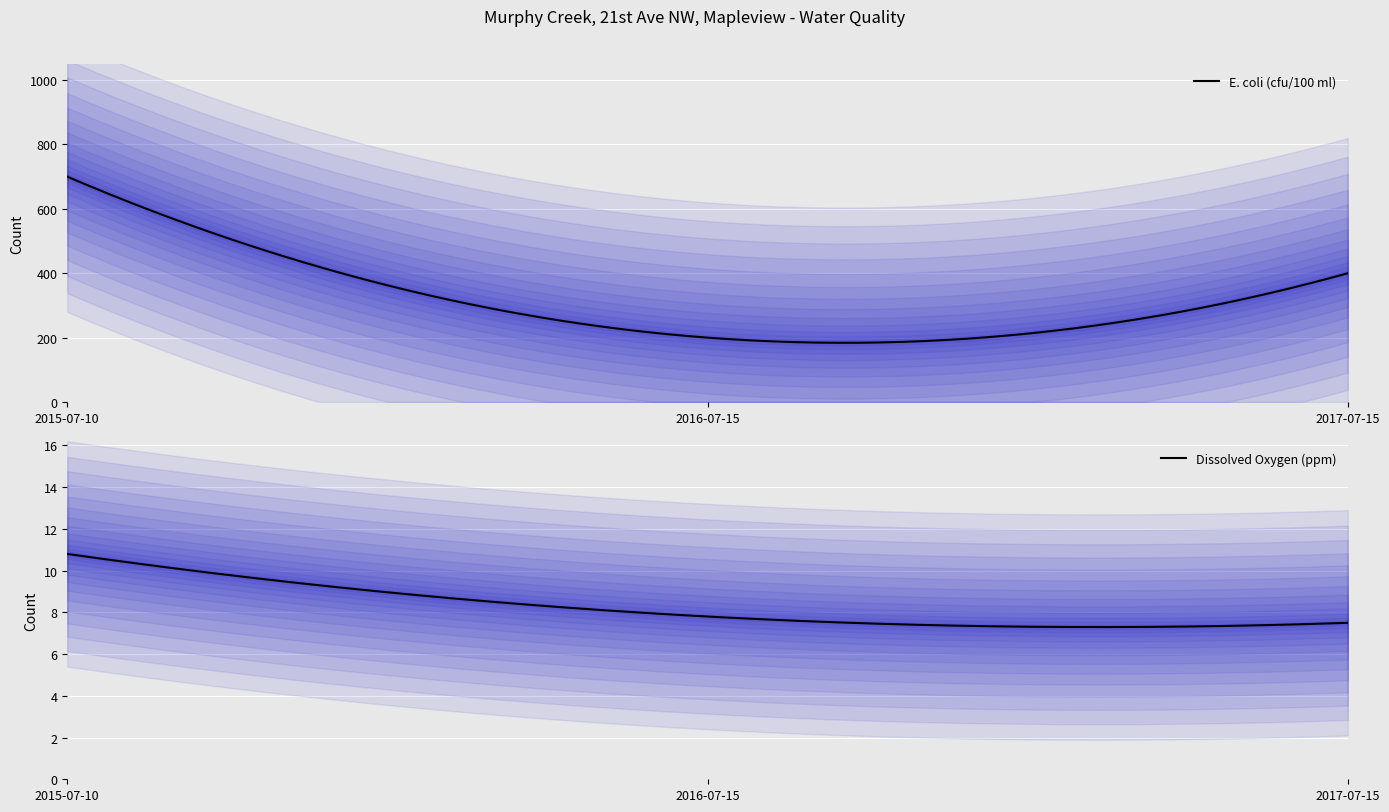

The Dissolved Oxygen (ppm) series shows 12.5 at 2017-07-15. True or false?

False